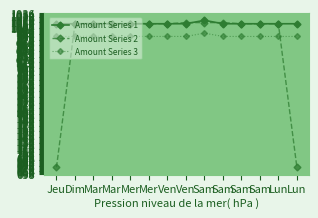

Does the chart have visible grid lines?

Yes